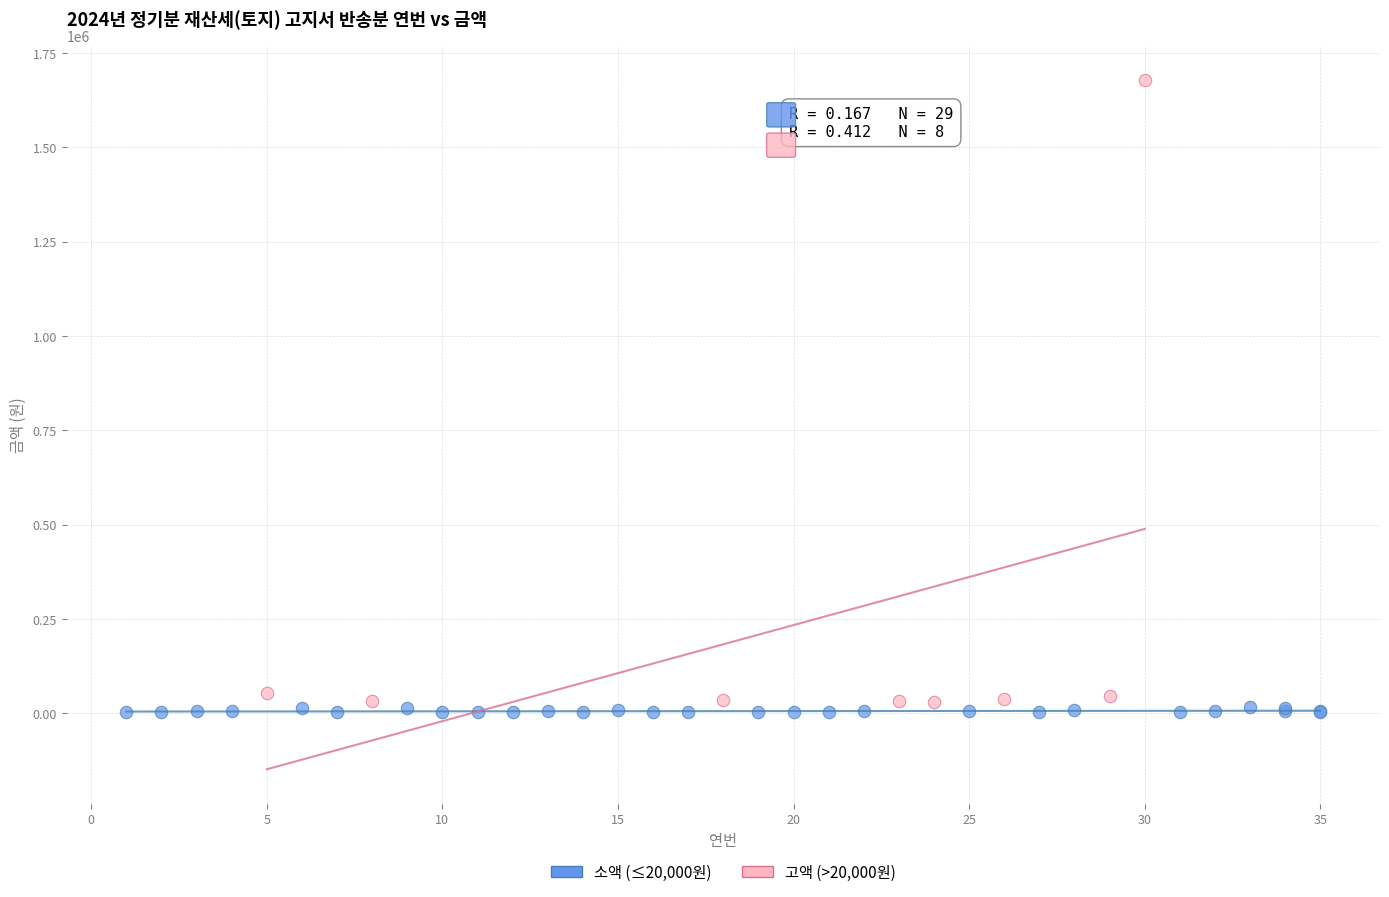

Which series reaches the maximum Y coordinate?

고액 (>20,000원)